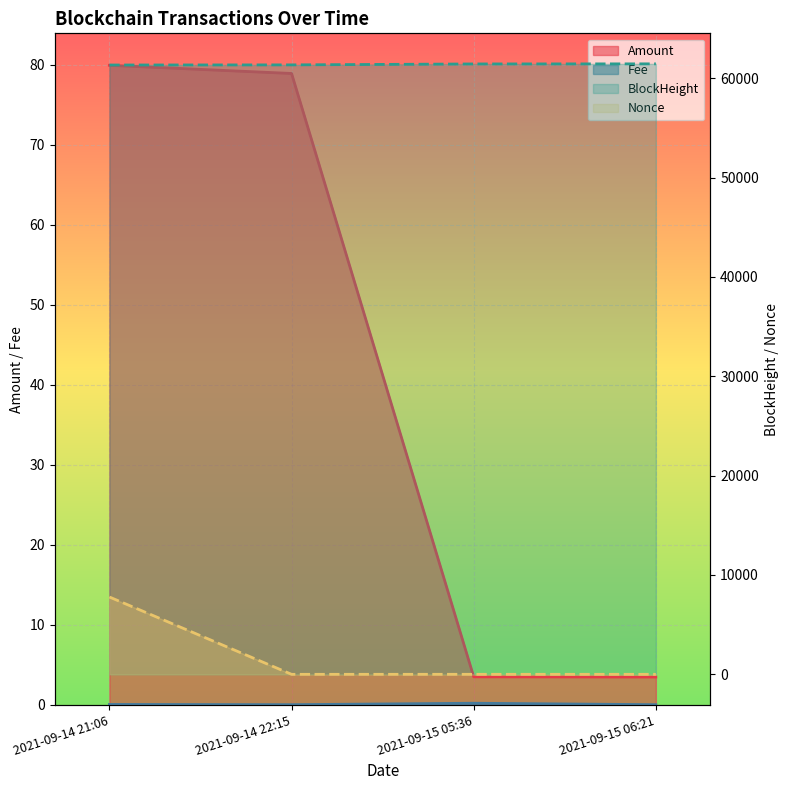

True or false: Fee and Nonce cross at least once.

True